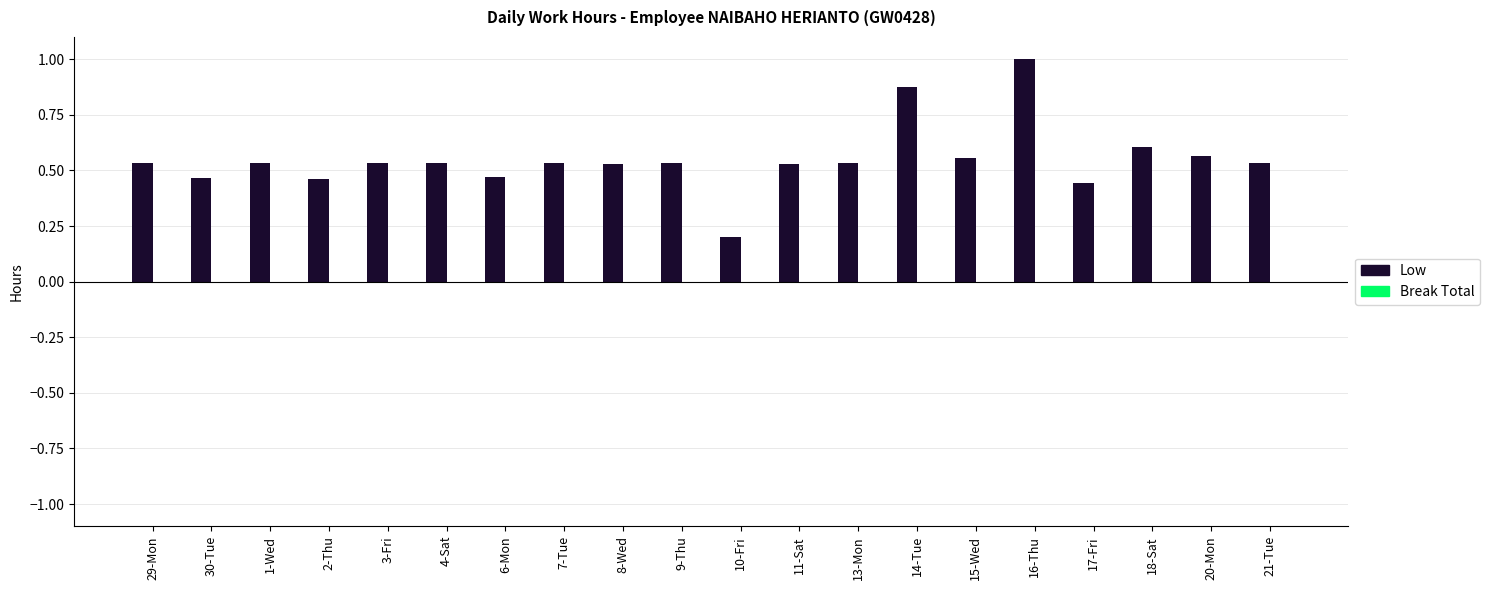

Between 6-Mon and 1-Wed, which is larger?

1-Wed